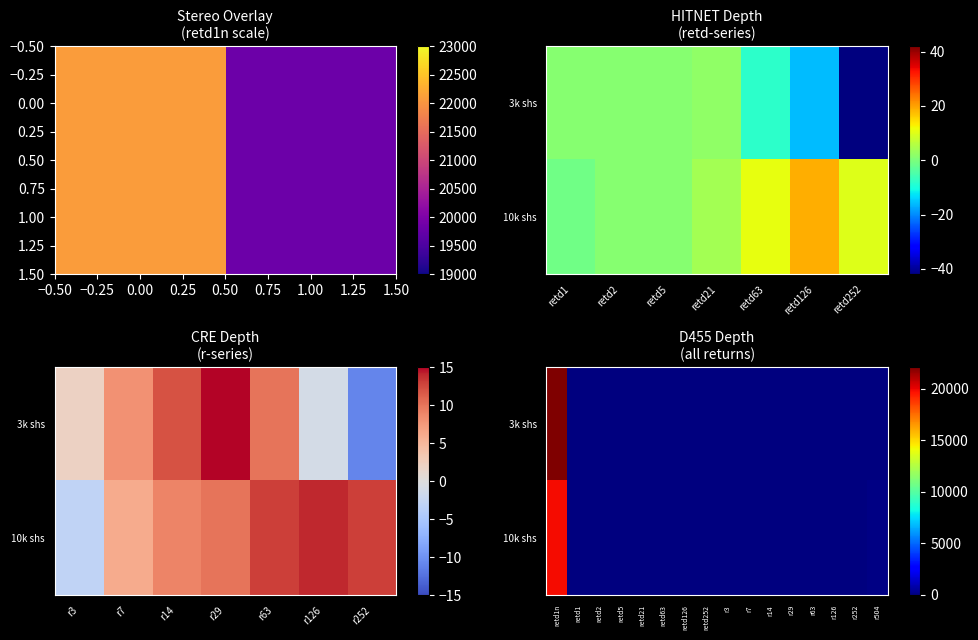

At which label does 3k shs first exceed 2?

retd1n